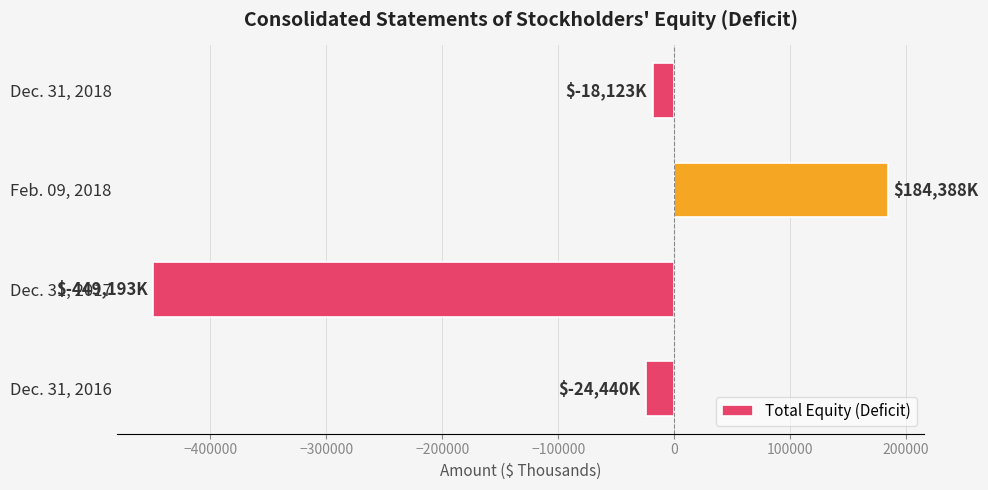

At which category does the chart reach its peak across all series?

Feb. 09, 2018